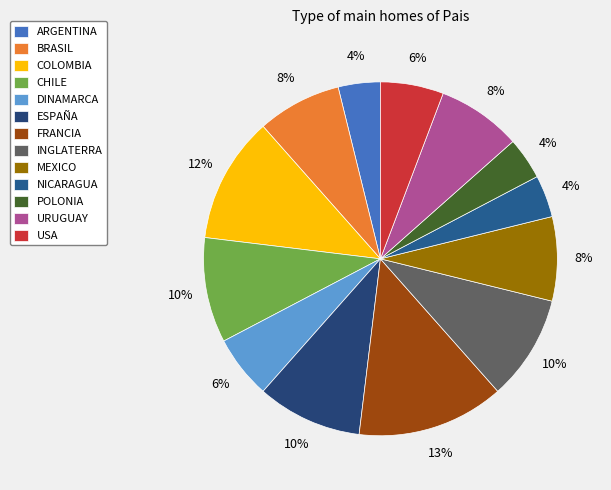

Which has a higher value, COLOMBIA or CHILE?

COLOMBIA